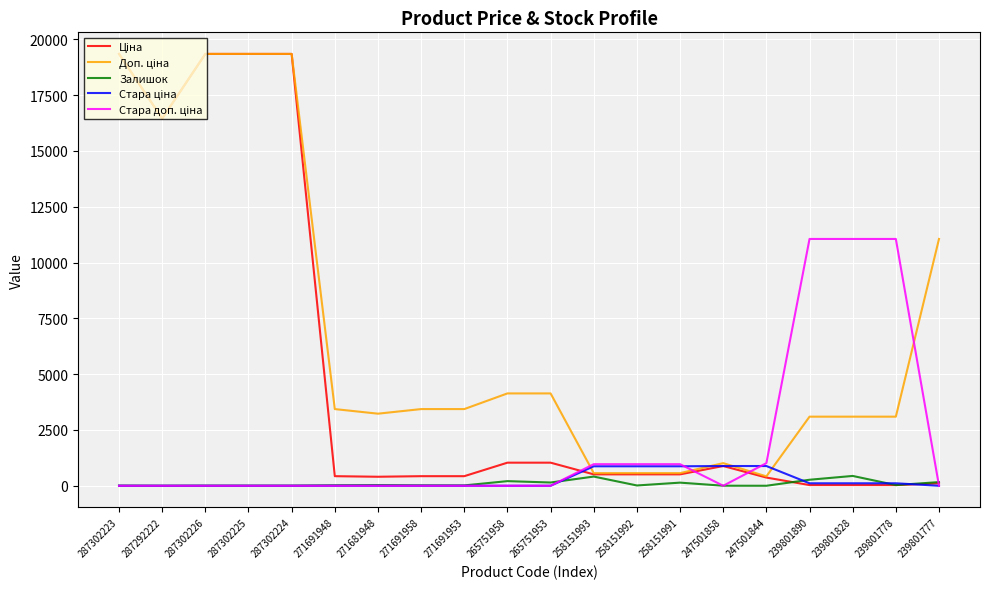

What is the maximum value shown in the chart?

19343.1